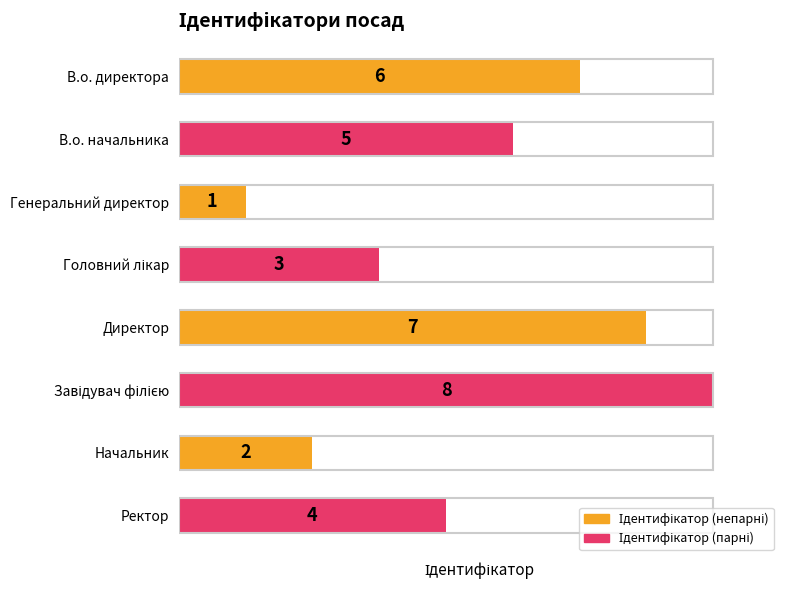

What is the difference between the maximum and minimum values?

7